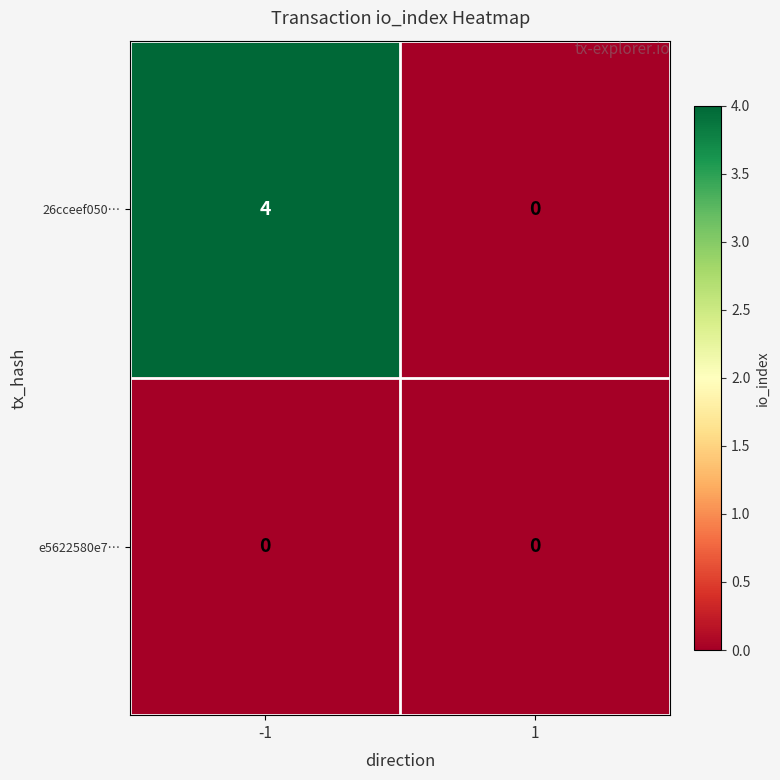

How many series are shown in this chart?

2